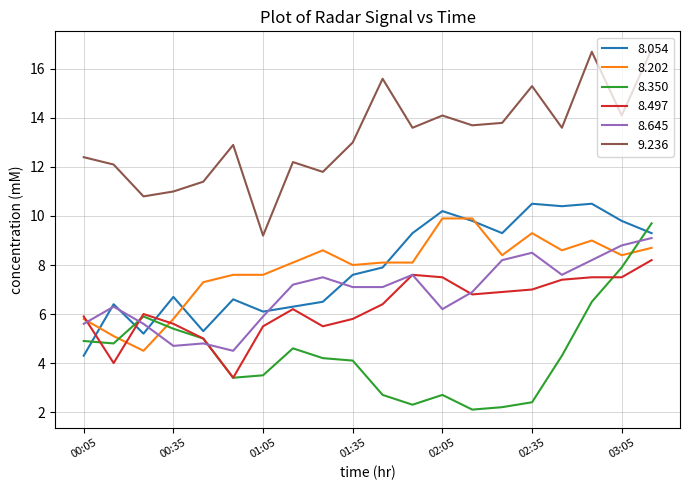

True or false: 9.236 and 8.202 intersect in this chart.

False